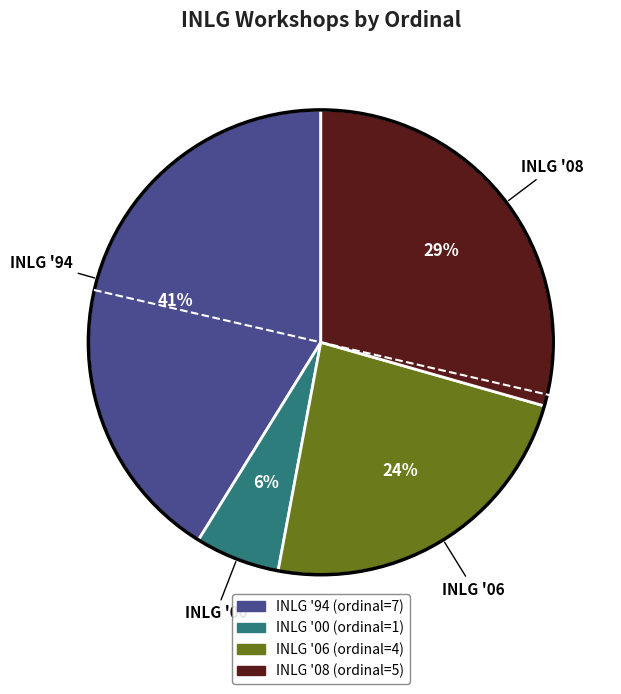

What percentage is the INLG '00 slice, to the nearest percent?

6%